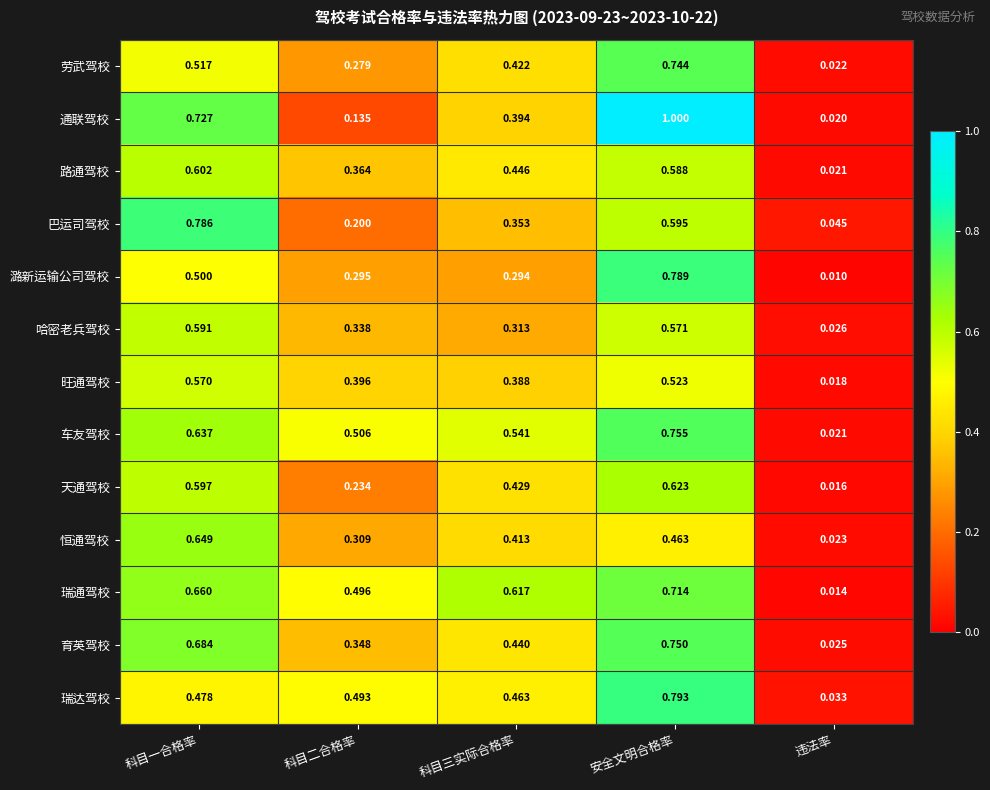

Rank the series at 科目二合格率 from highest to lowest value.

车友驾校, 瑞通驾校, 瑞达驾校, 旺通驾校, 路通驾校, 育英驾校, 哈密老兵驾校, 恒通驾校, 潞新运输公司驾校, 劳武驾校, 天通驾校, 巴运司驾校, 通联驾校